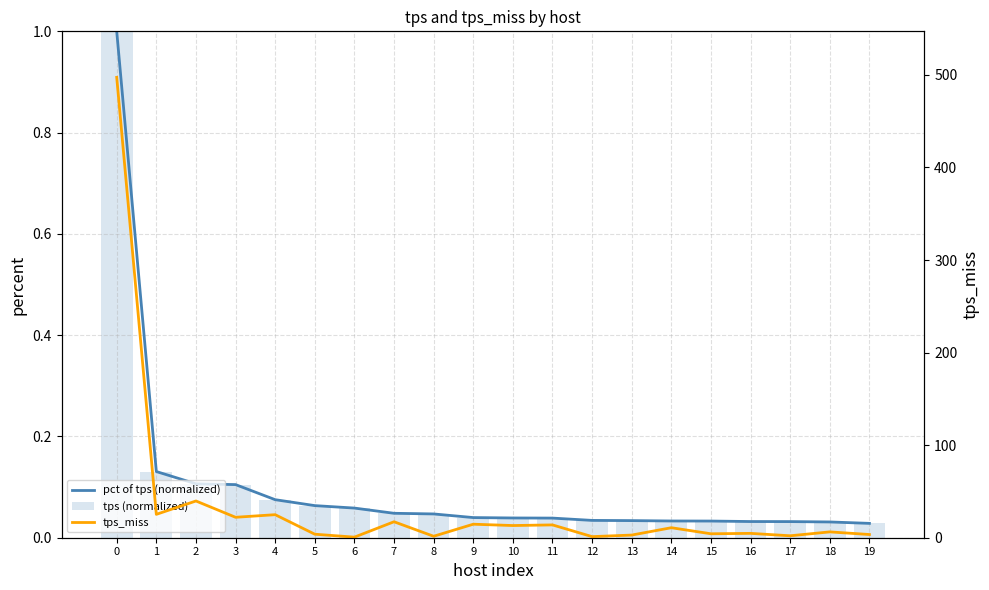

Reading left to right, transcribe all the data shown in this chart.

pct of tps (normalized): 0=1.0	1=0.1	2=0.1	3=0.1	4=0.1	5=0.1	6=0.1	7=0.0	8=0.0	9=0.0	10=0.0	11=0.0	12=0.0	13=0.0	14=0.0	15=0.0	16=0.0	17=0.0	18=0.0	19=0.0
tps (normalized): 0=1.0	1=0.1	2=0.1	3=0.1	4=0.1	5=0.1	6=0.1	7=0.0	8=0.0	9=0.0	10=0.0	11=0.0	12=0.0	13=0.0	14=0.0	15=0.0	16=0.0	17=0.0	18=0.0	19=0.0
tps_miss: 0=497.4	1=25.3	2=39.7	3=22.1	4=24.9	5=3.8	6=0.6	7=17.3	8=1.6	9=14.6	10=13.2	11=13.8	12=1.2	13=2.9	14=10.8	15=4.3	16=4.7	17=2.1	18=6.3	19=3.5